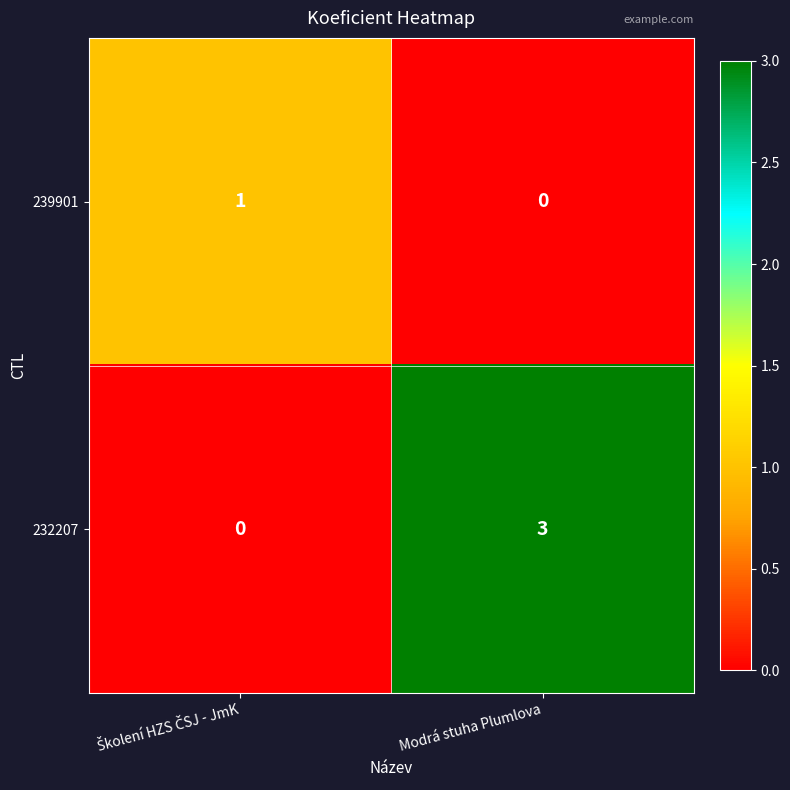

Is it true that 239901 equals 0 at Modrá stuha Plumlova?

True